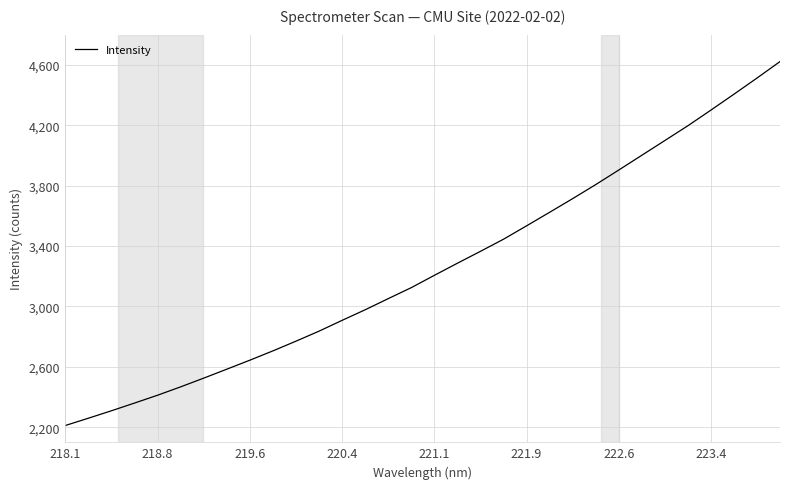

What is the difference between the maximum and minimum values?

2410.7